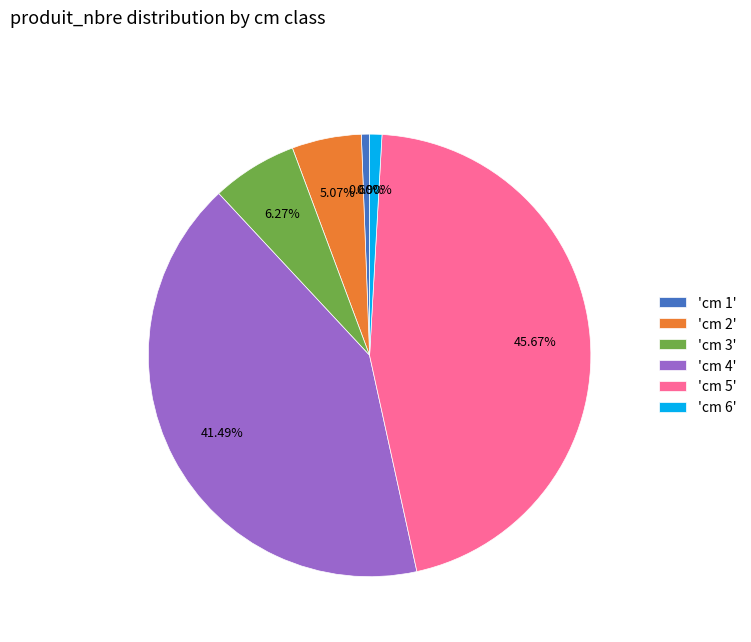

Between 'cm 5' and 'cm 4', which is larger?

'cm 5'